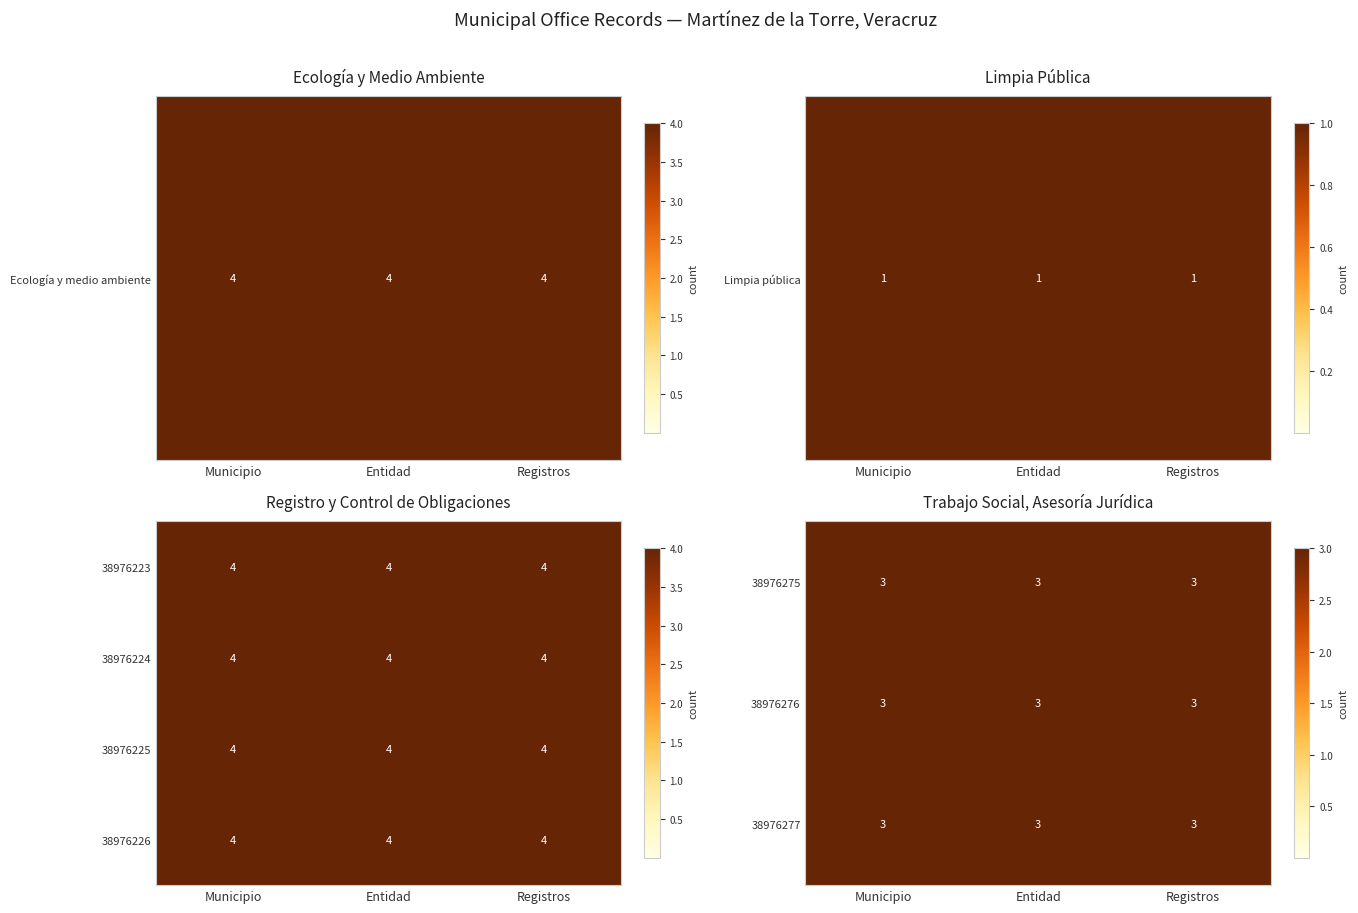

What is the sum of all 38976275 values?

9